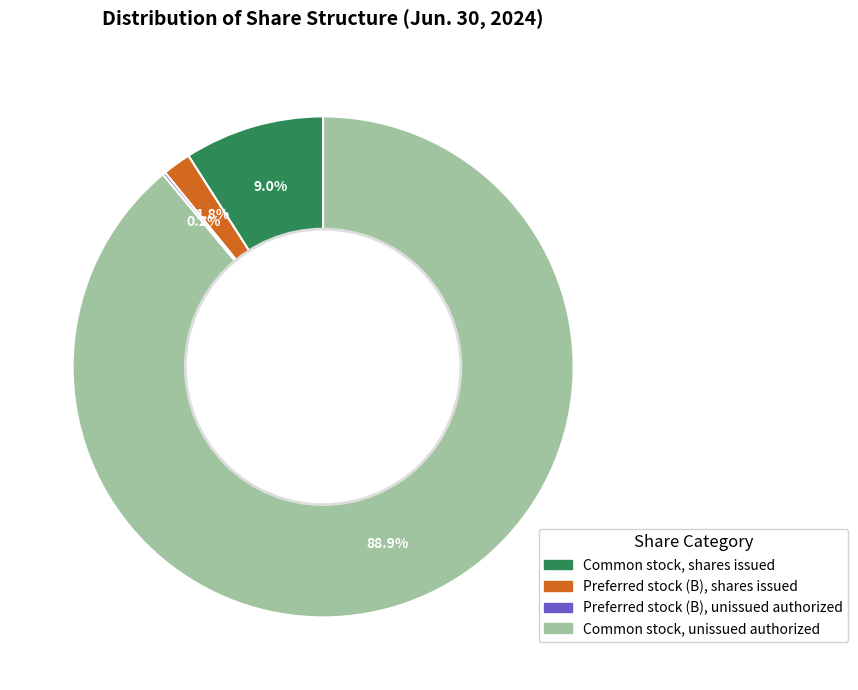

Does any single category account for the majority?

Yes